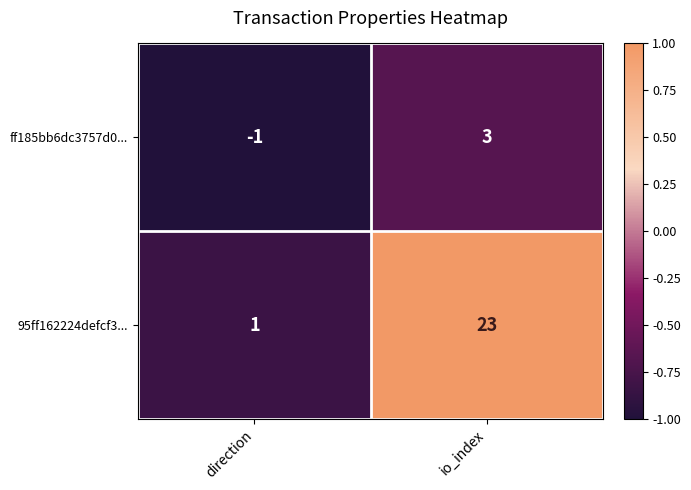

At which label does 95ff162224defcf3... reach its peak?

io_index